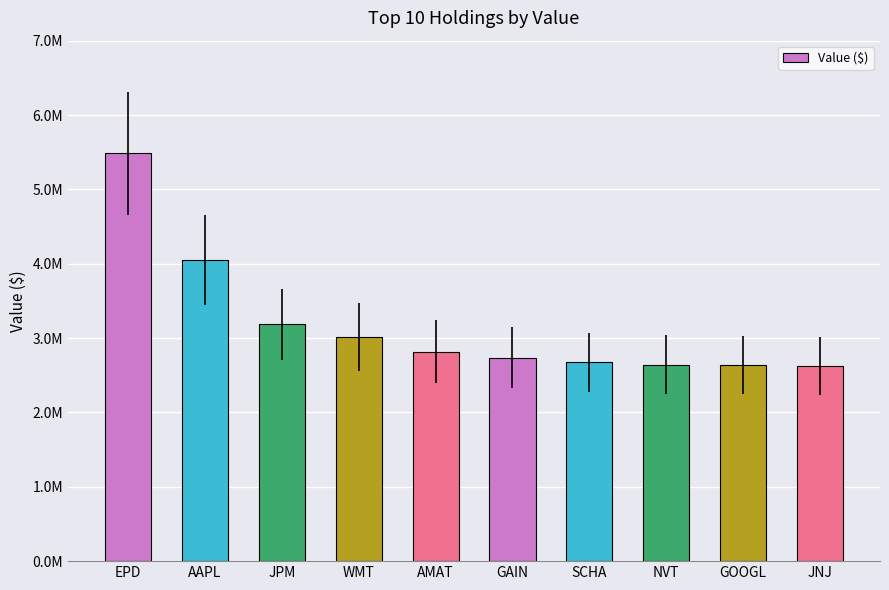

Does the chart contain any negative values?

No